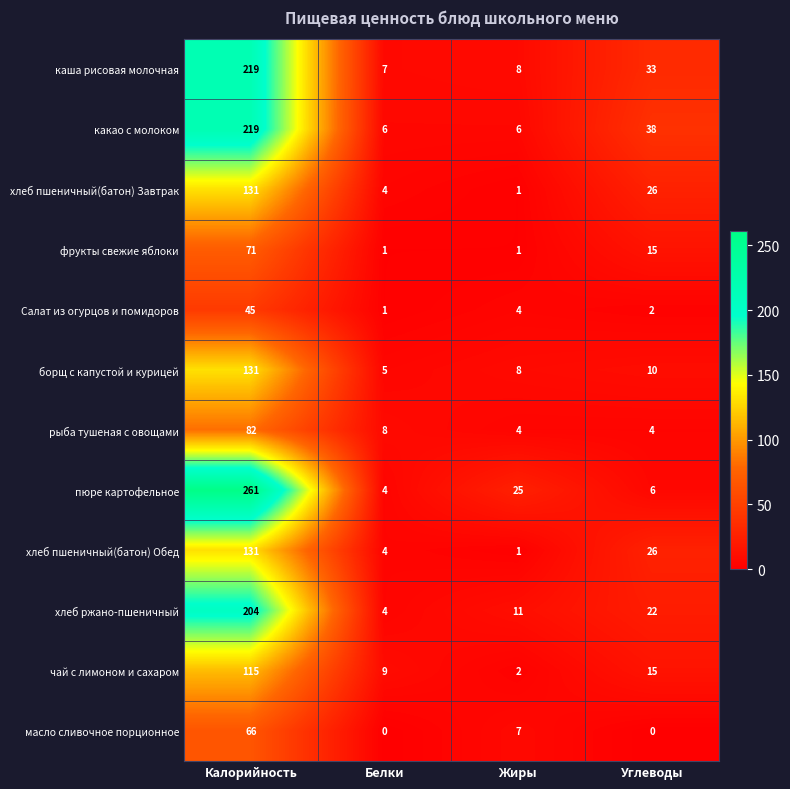

Which series changed the most between Белки and Углеводы?

какао с молоком